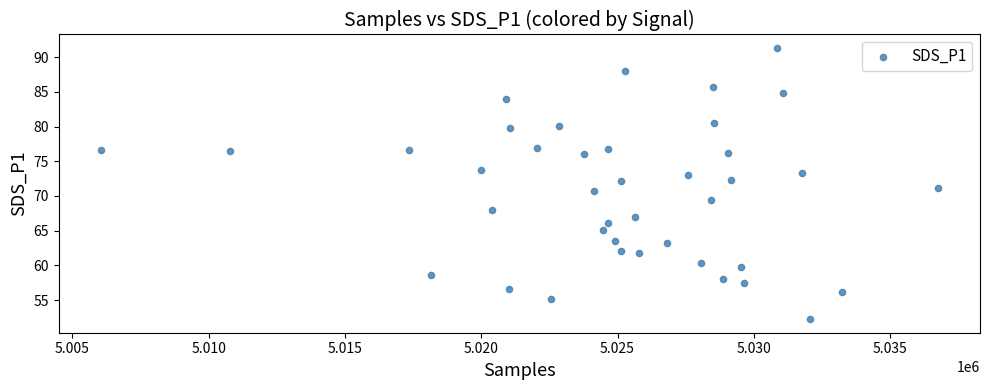

What is the range of X values (max minus min)?

30728.0